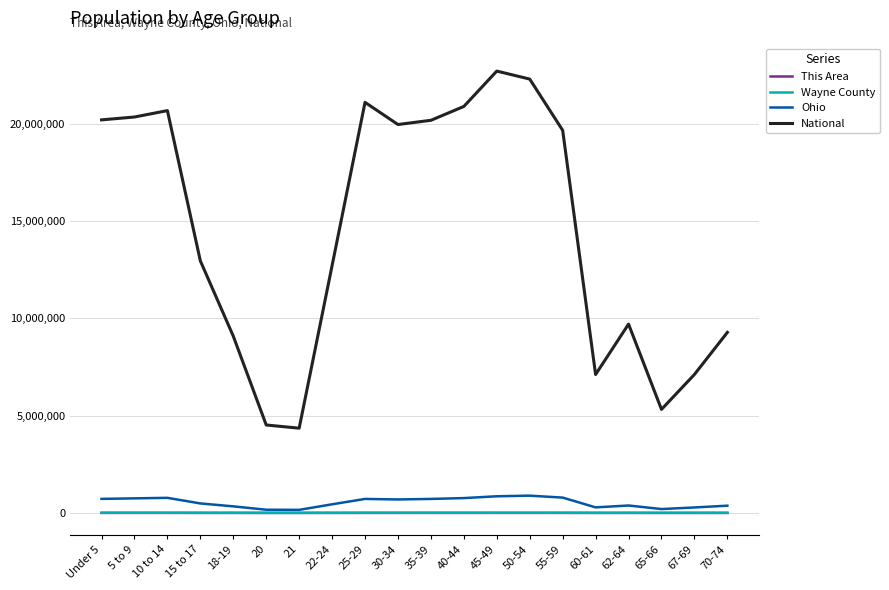

At how many categories does at least one series exceed 17472912?

10